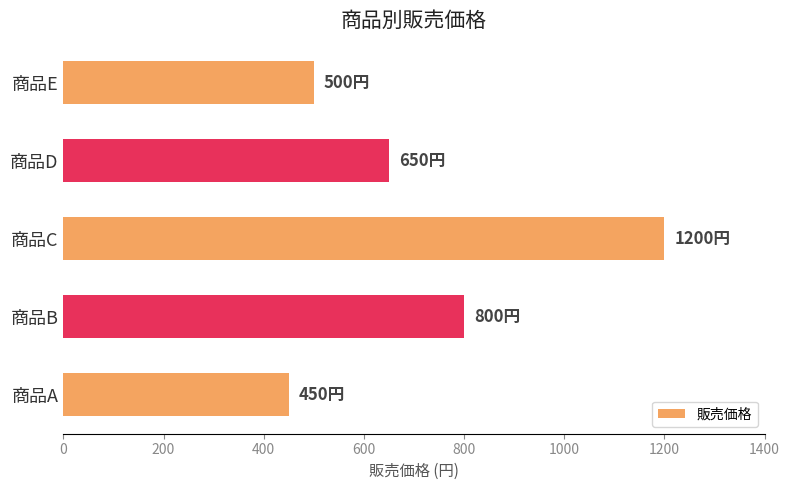

What is the sum of all values?

3600